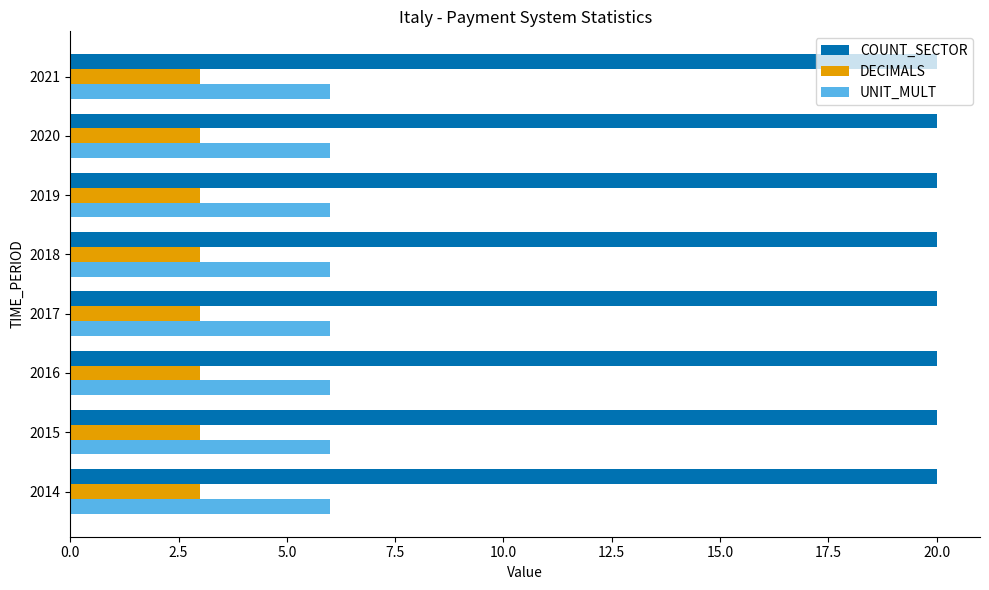

Is the value of UNIT_MULT at 2020 greater than the value of DECIMALS at 2017?

Yes